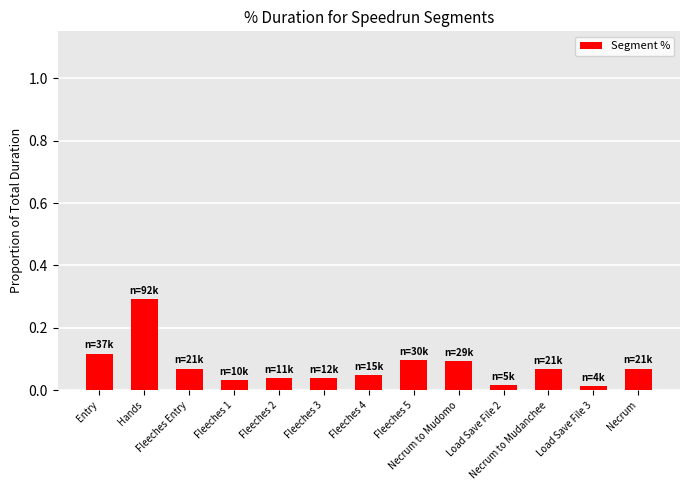

What is the sum of all values?

1.0